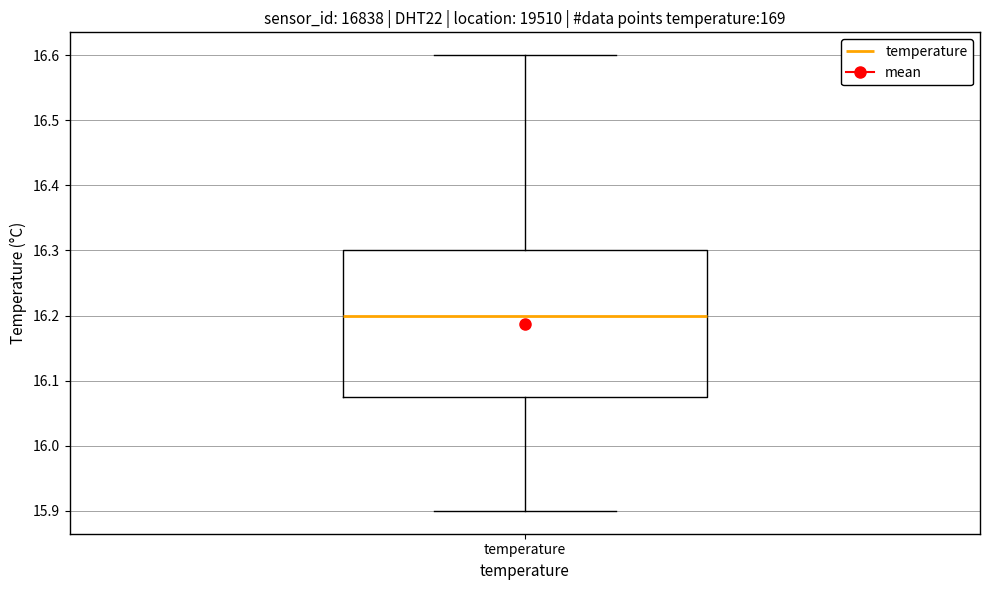

Transcribe this box plot: give where the median line is, the range the box spans, and where the two whiskers end, as read against the y-axis. The values are not printed on the chart, so give them approximately, as read against the axis.

median 16.20, box 16.08 to 16.30, whiskers 15.90 to 16.60